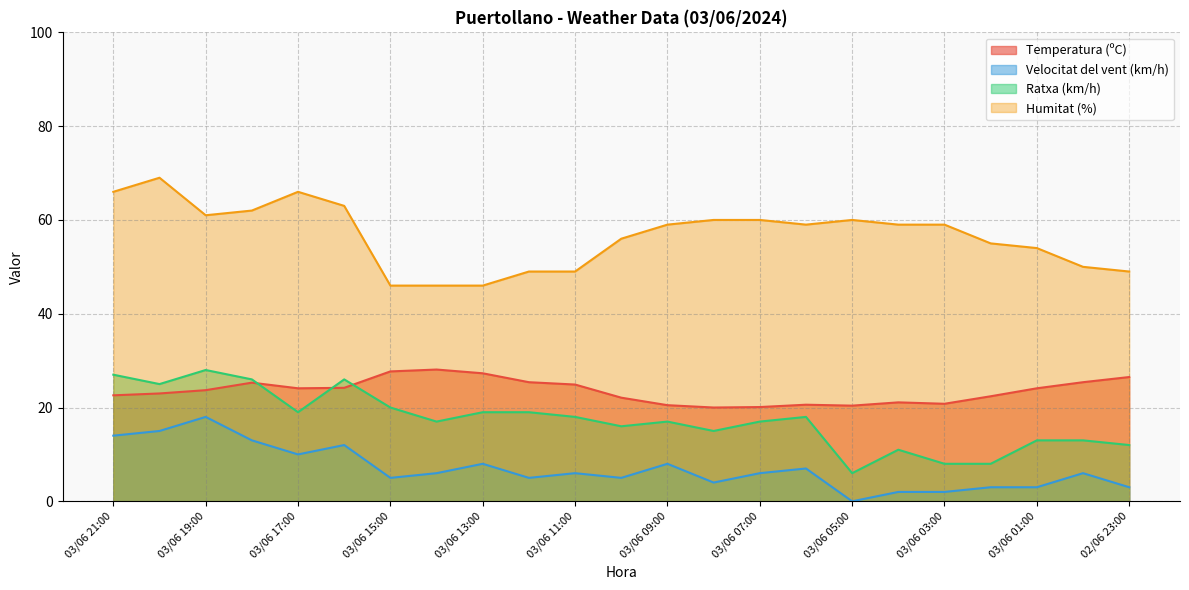

Rank the series by their maximum value, from lowest to highest.

Velocitat del vent (km/h), Ratxa (km/h), Temperatura (ºC), Humitat (%)